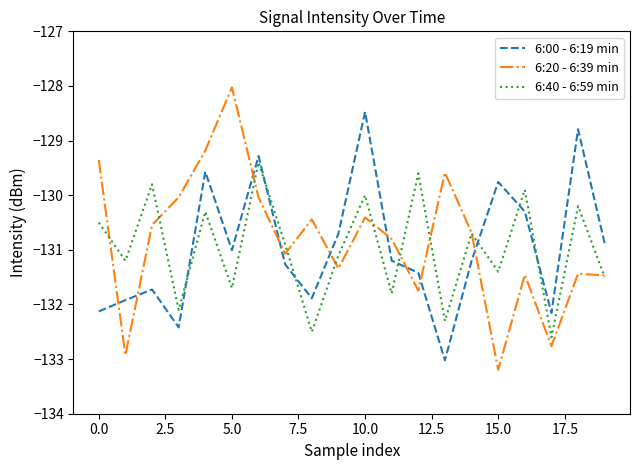

True or false: 6:00 - 6:19 min and 6:40 - 6:59 min intersect in this chart.

True